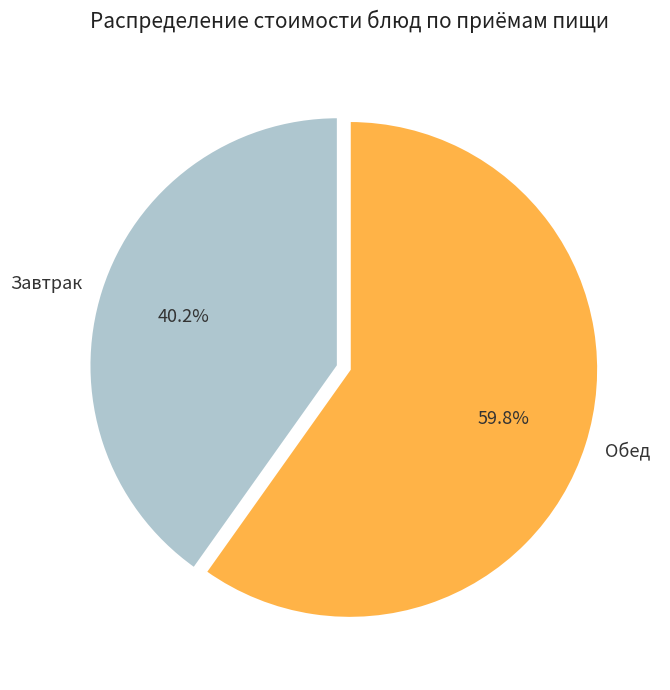

Combined, do Завтрак and Обед account for over 50%?

Yes